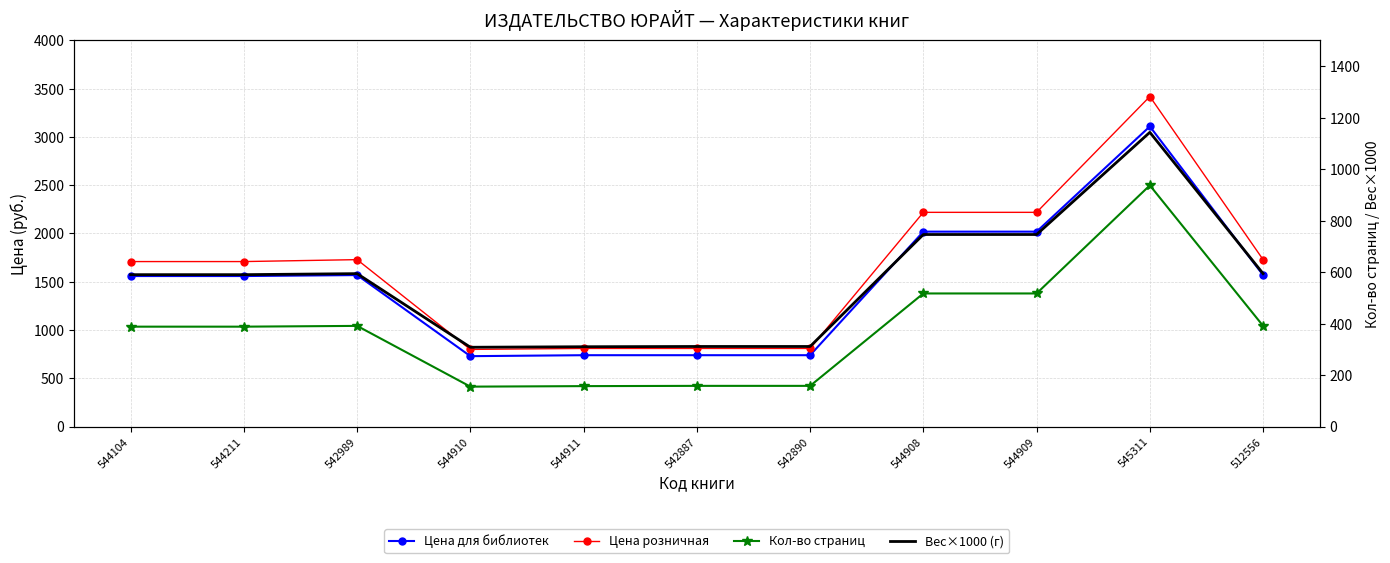

Which category has the highest value in the Цена розничная series?

545311